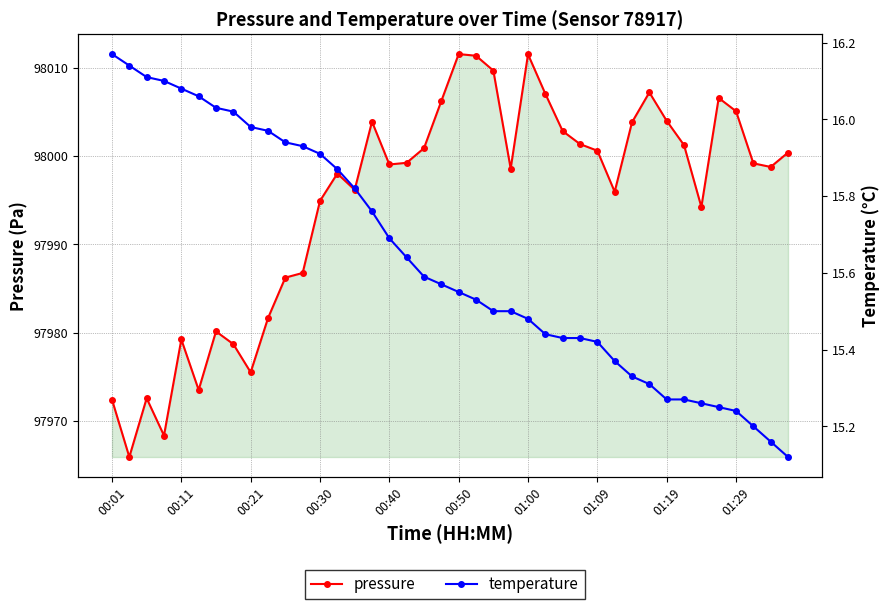

What is the difference between the temperature values at 16 and 26?

0.3